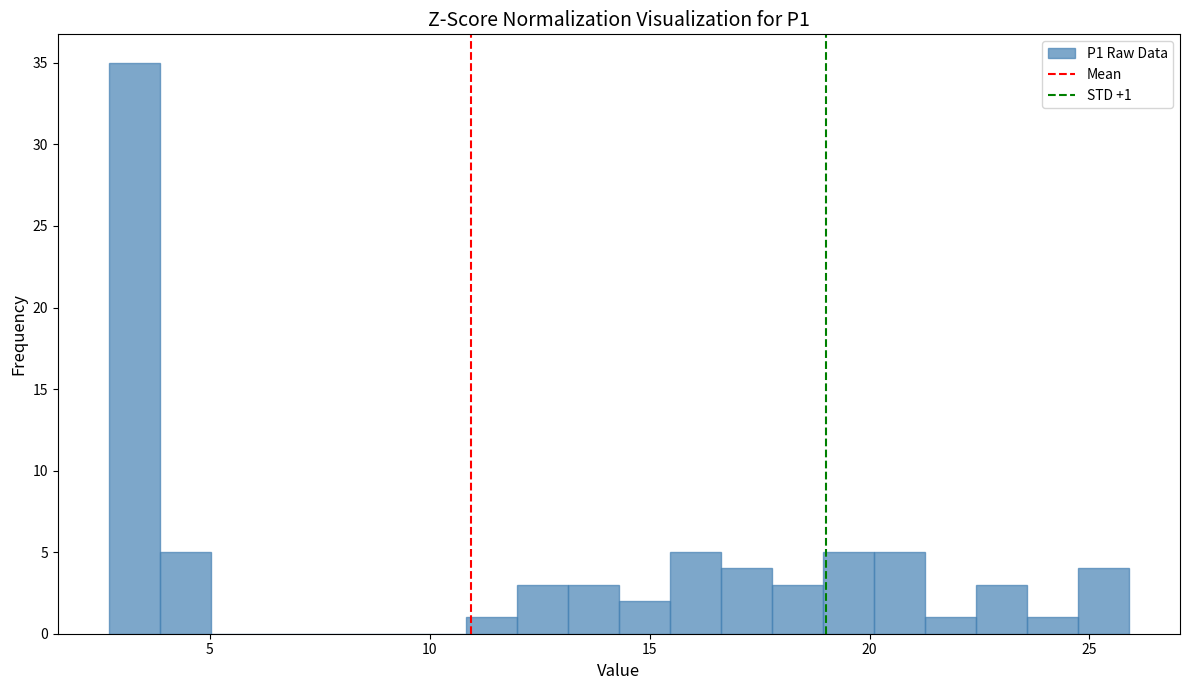

Read against the x-axis, roughly where is the centre of the tallest bar?

3.5